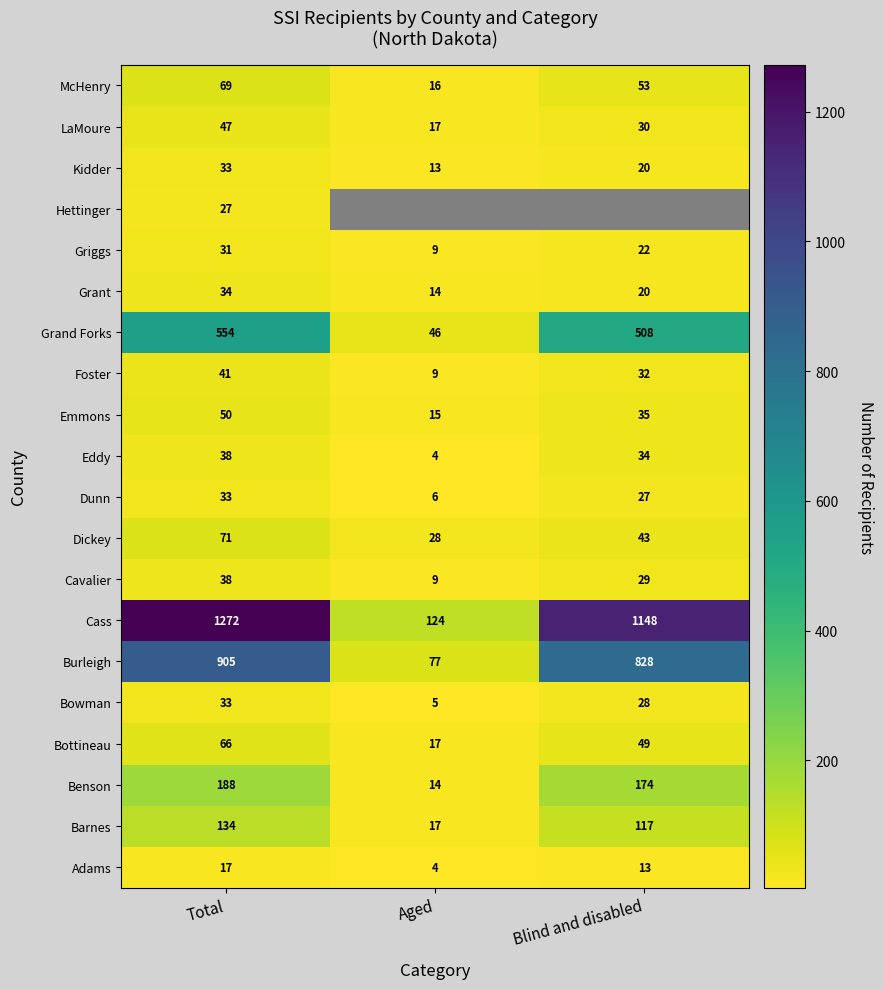

Which has a higher value, Total or Aged?

Total